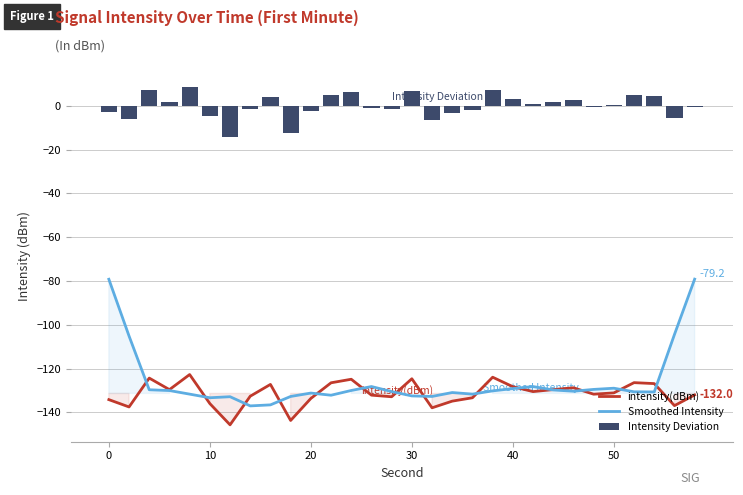

What is the highest value of the Smoothed Intensity series?

-79.2